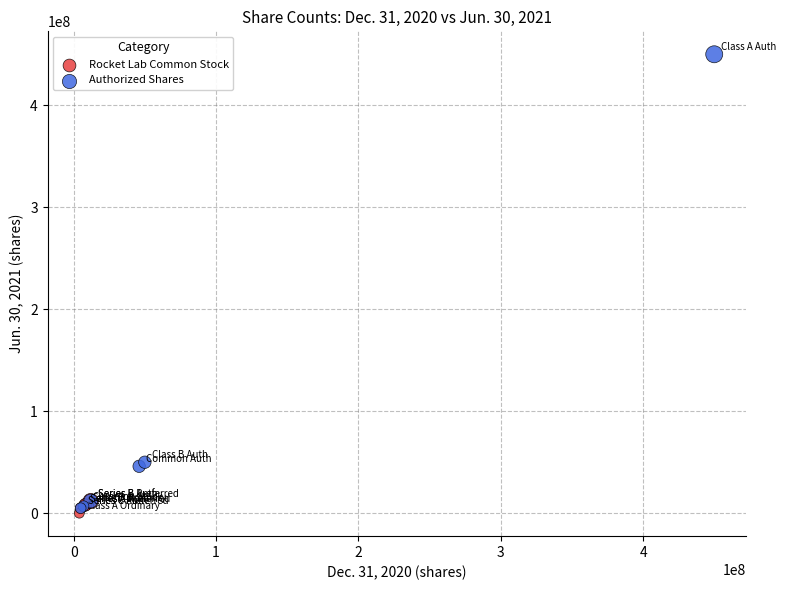

Which series contains the highest Y value?

Authorized Shares